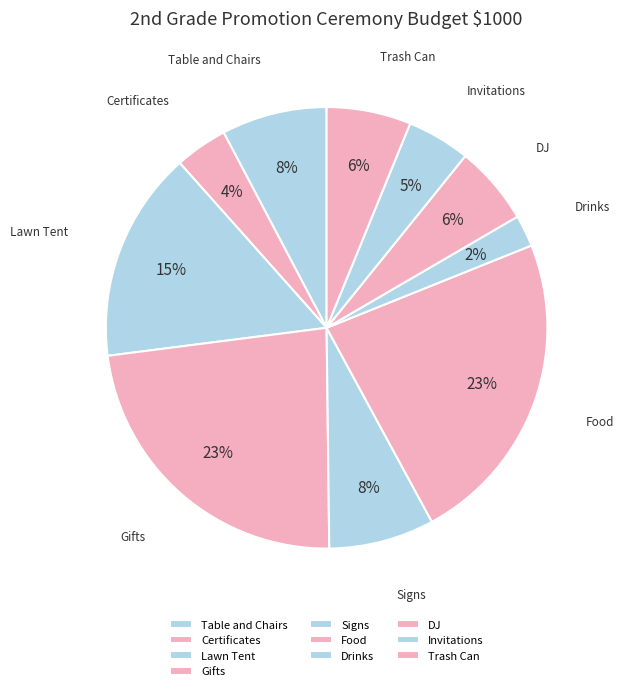

Does Drinks account for over 50% of the chart?

No